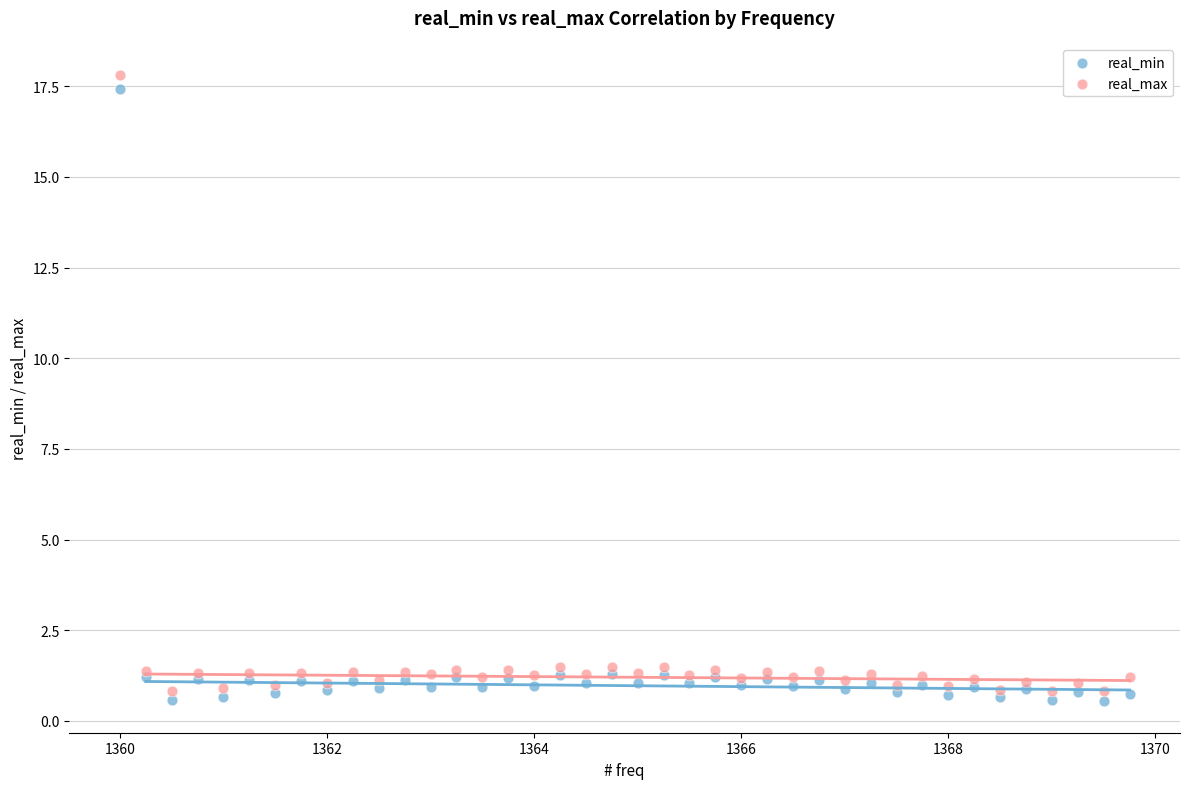

Which series has the widest spread of Y values?

real_max